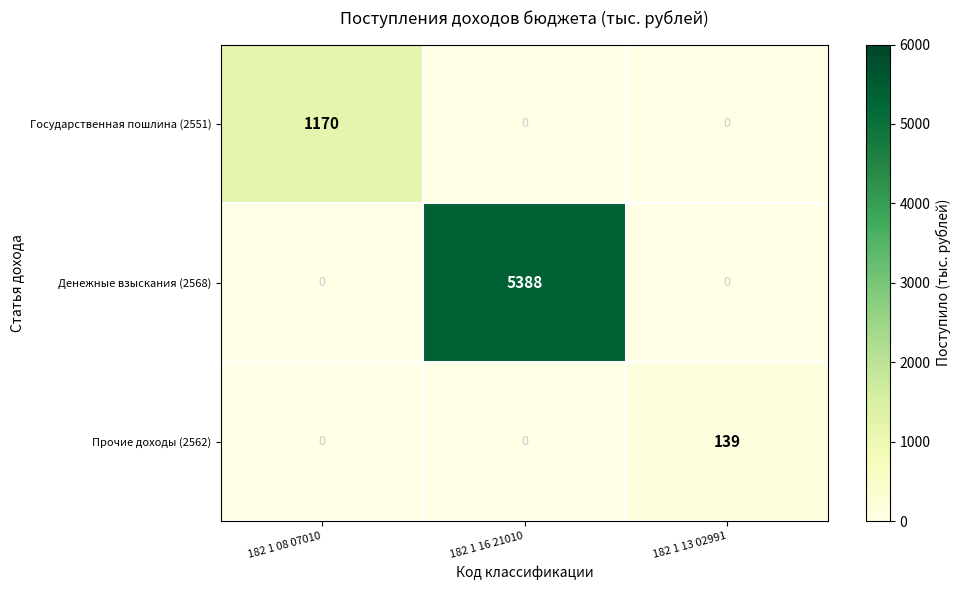

True or false: Прочие доходы (2562) has a value of 0 at 182 1 16 21010.

True